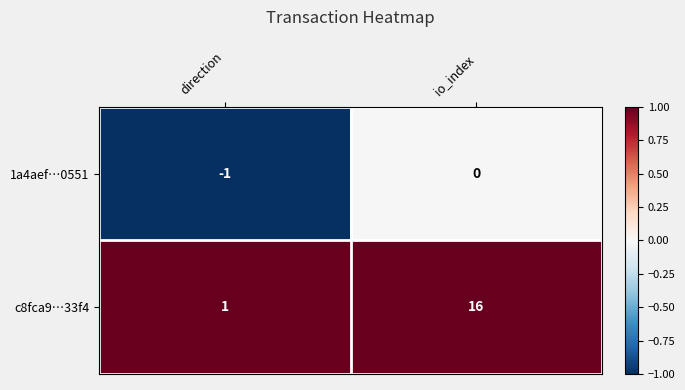

How many data points does each series have?

2